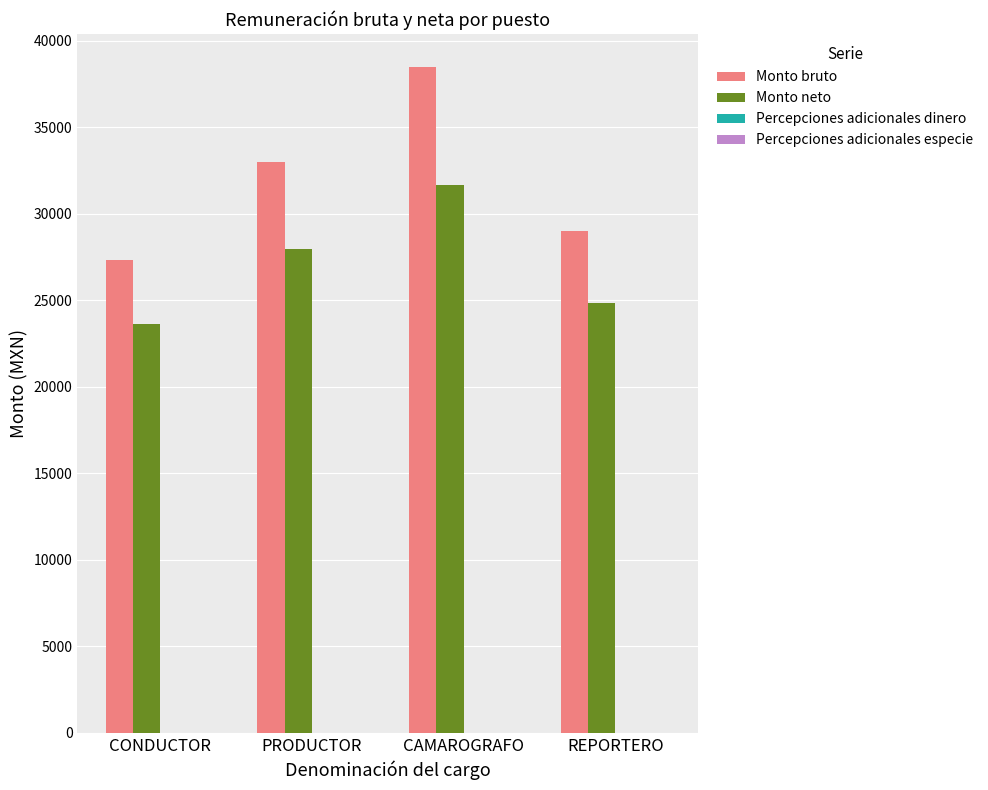

Which series changed the most between CONDUCTOR and CAMAROGRAFO?

Monto bruto